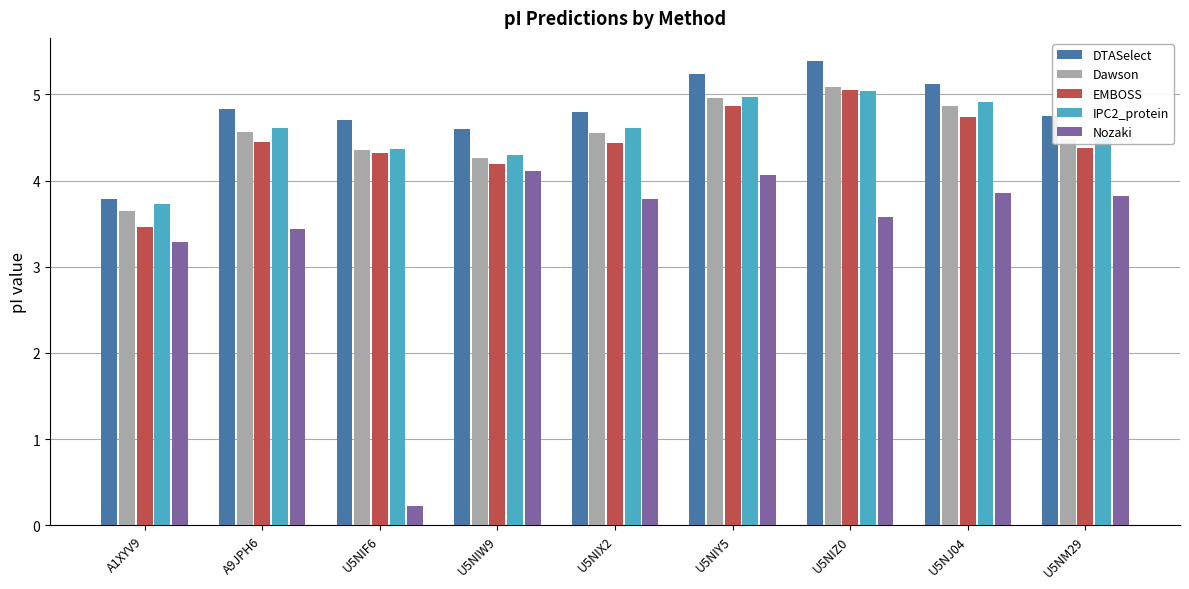

What is the spread (max minus min) of values at A1XYV9?

0.5